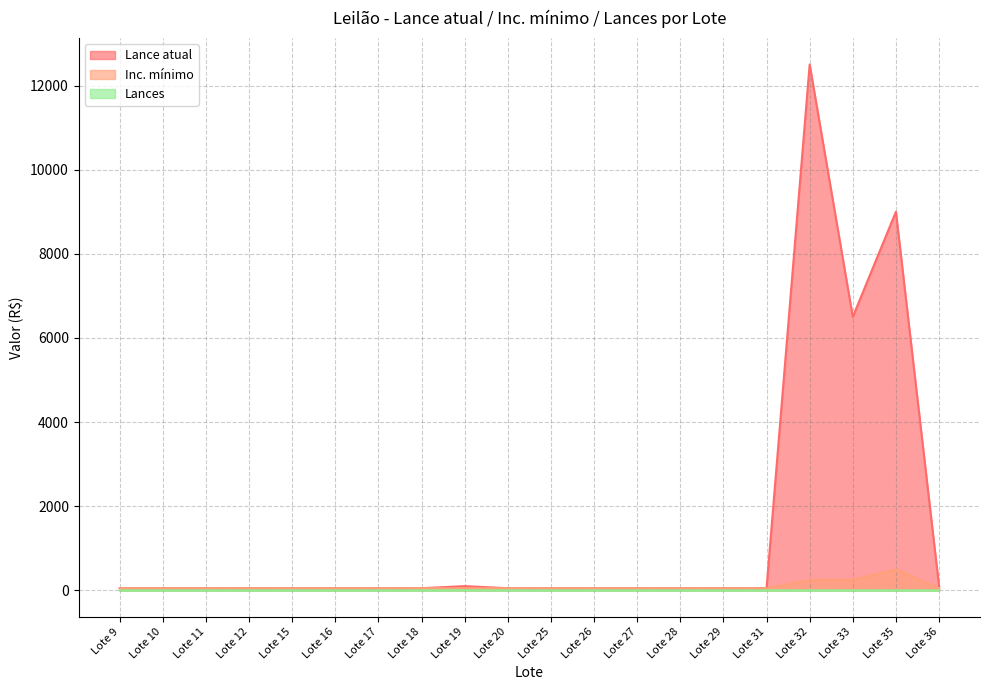

Which category has the lowest value in the Lance atual series?

Lote 9